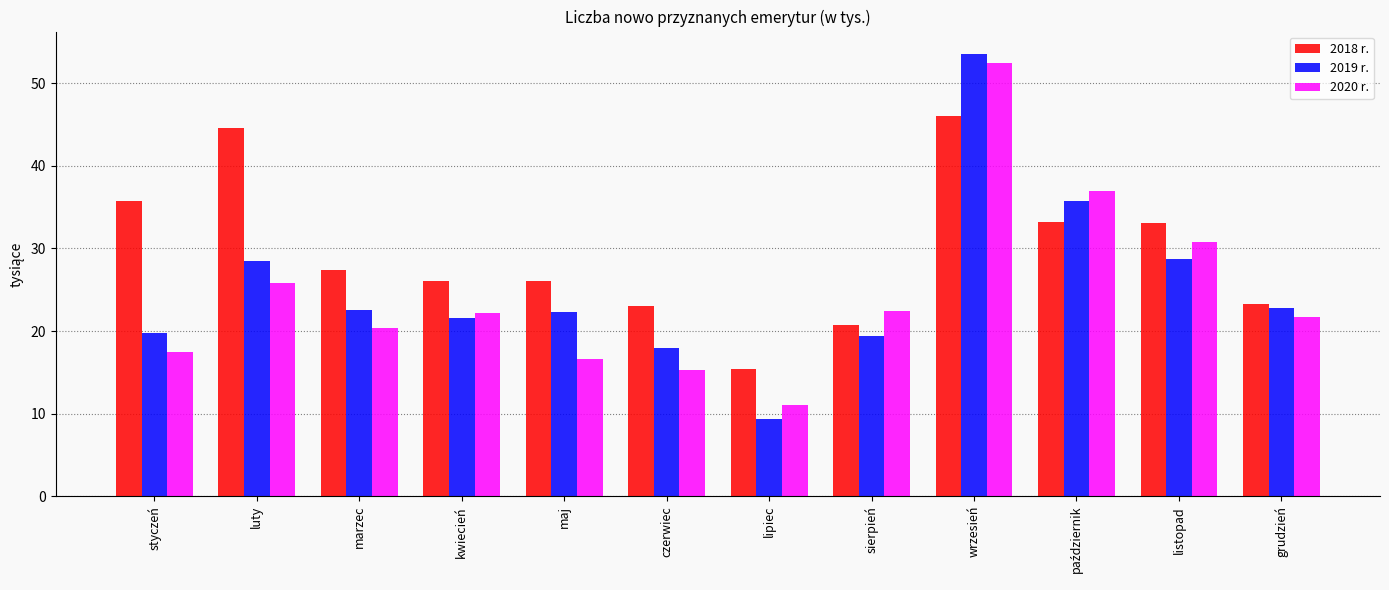

Between luty and czerwiec, which series saw the biggest shift?

2018 r.